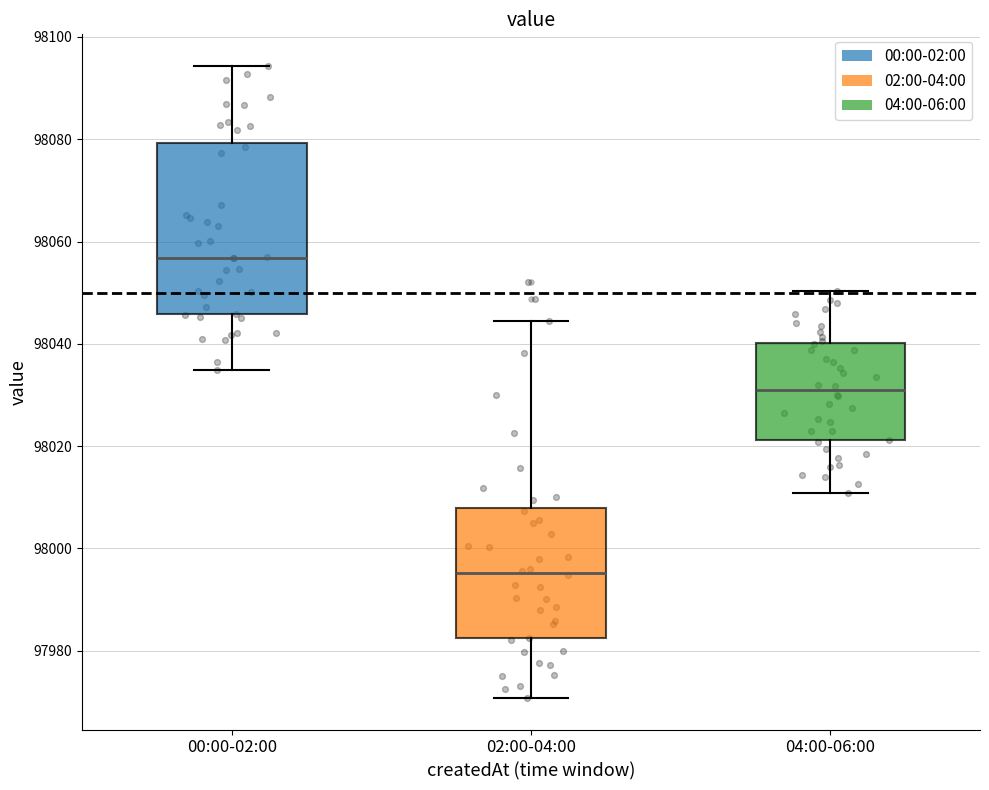

Reading left to right, transcribe this box plot: for each box, give where its median line is, the range the box spans, and where its two whiskers end, as read against the y-axis. The values are not printed on the chart, so give them approximately, as read against the axis.

00:00-02:00: median 98056, box 98046 to 98080, whiskers 98034 to 98094
02:00-04:00: median 97996, box 97982 to 98008, whiskers 97970 to 98044
04:00-06:00: median 98030, box 98022 to 98040, whiskers 98010 to 98050